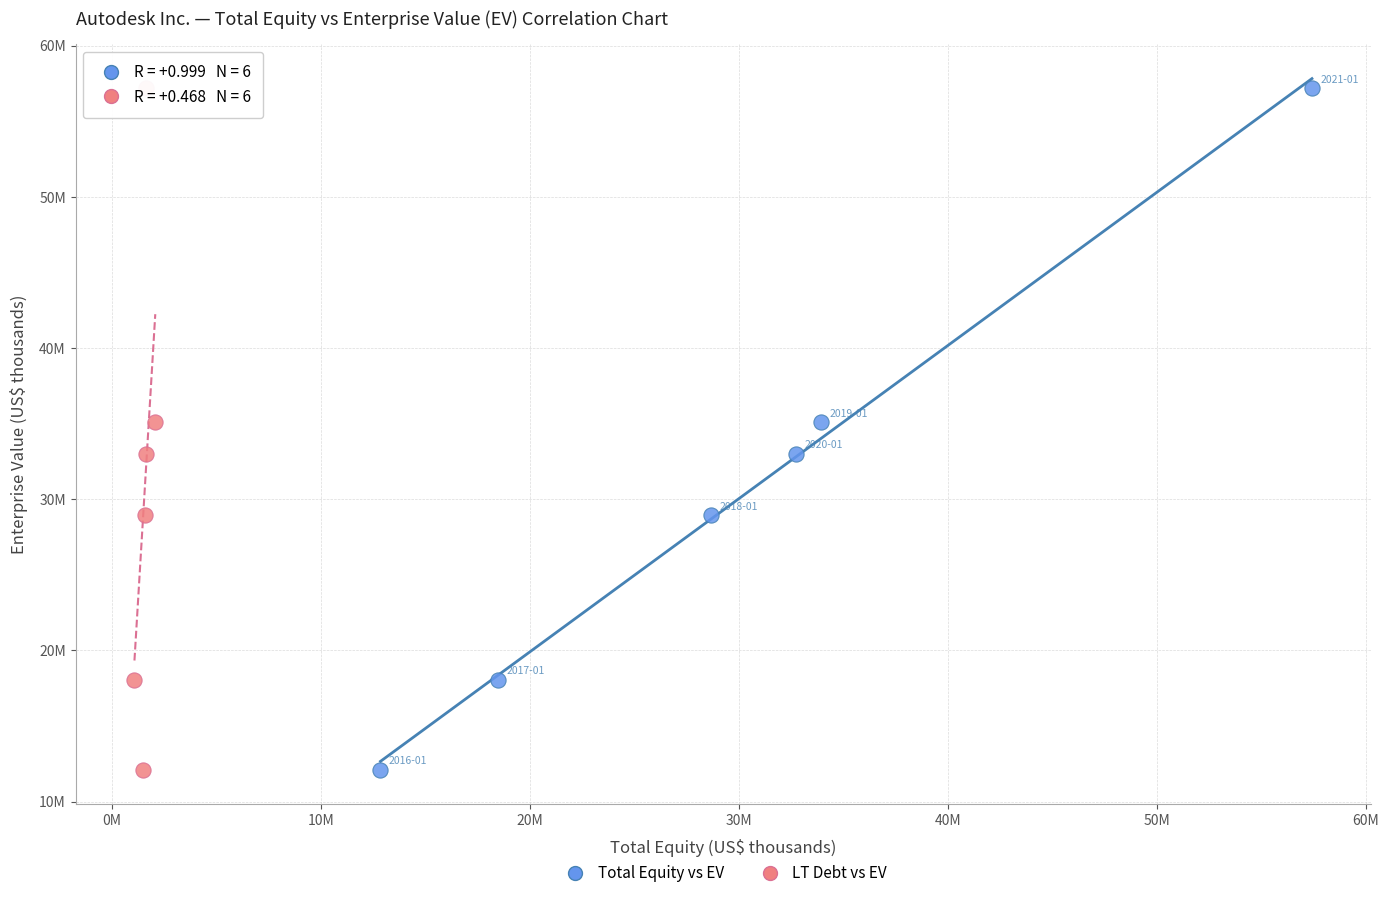

What are all the series names shown in the legend?

Total Equity vs EV, LT Debt vs EV